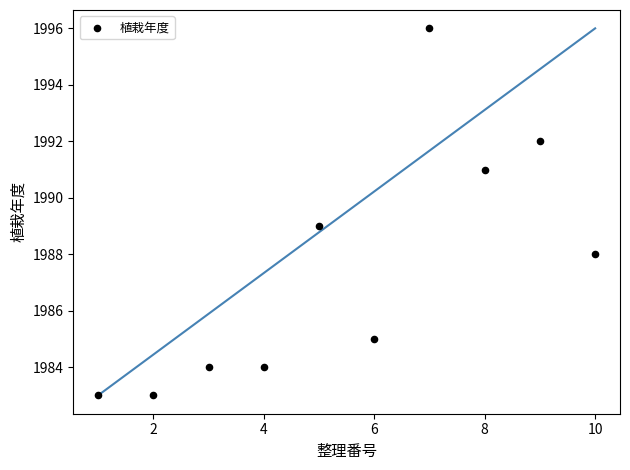

What is the average X value?

6